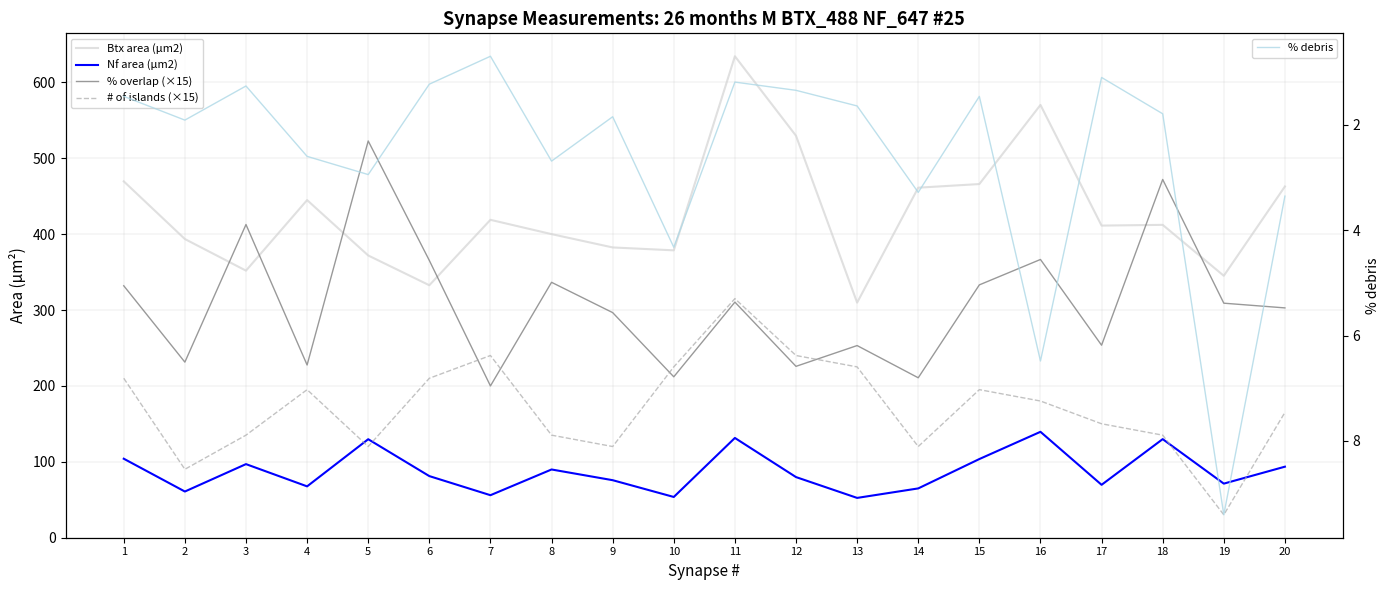

At how many categories does at least one series exceed 147?

20